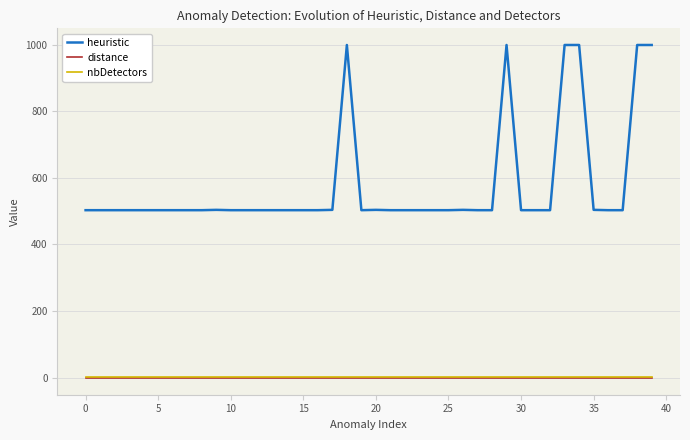

What is the highest value of the heuristic series?

999.0